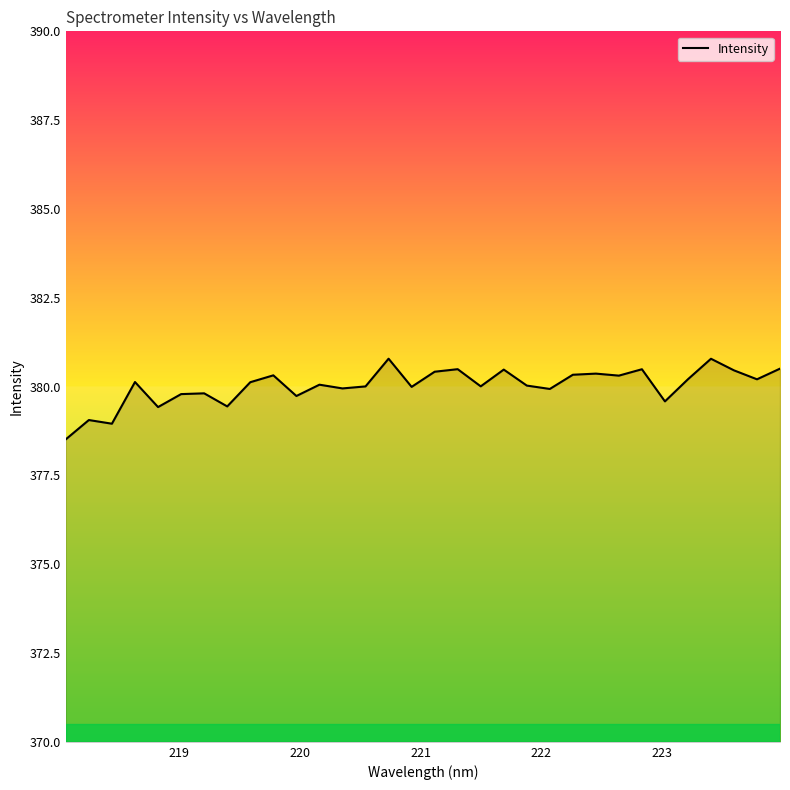

What is the smallest value displayed?

378.5